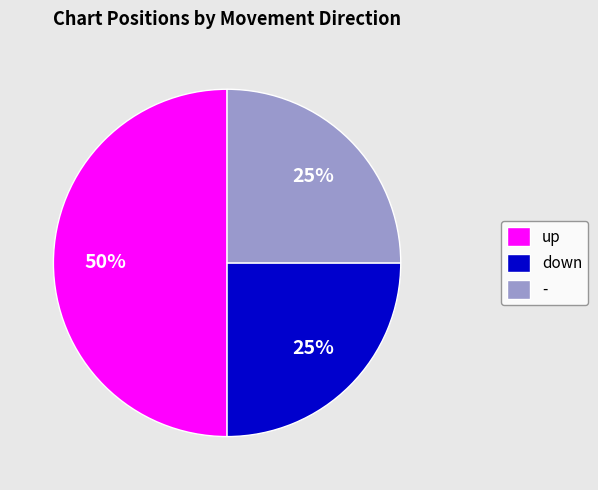

Combined, do up and down account for over 50%?

Yes